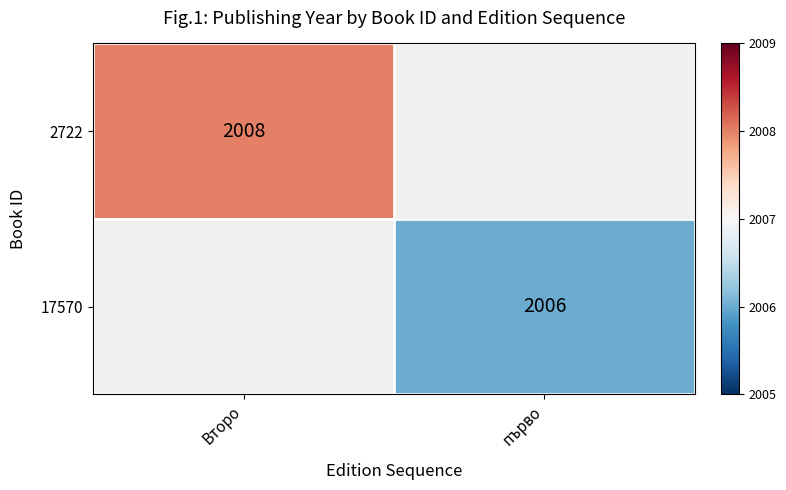

The value of 17570 at първо is 3210. True or false?

False